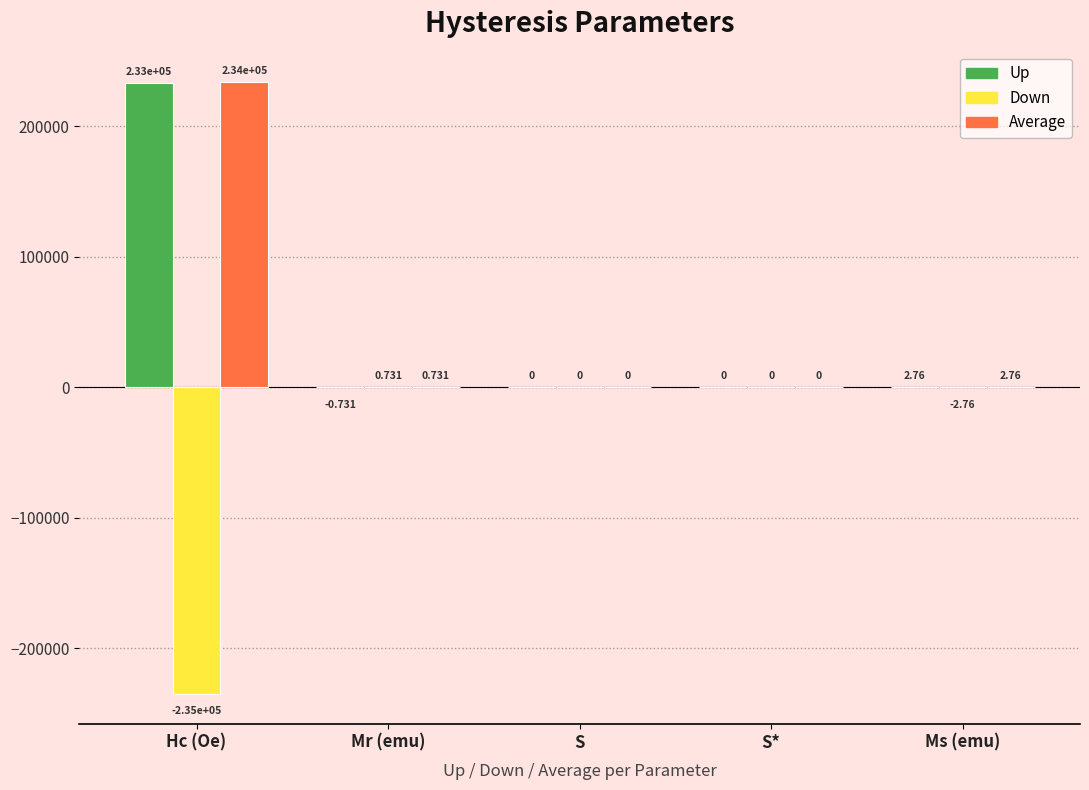

At which label is Down closest to -117271?

Ms (emu)